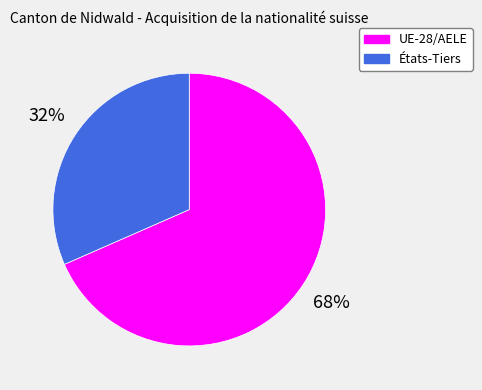

Between UE-28/AELE and États-Tiers, which is larger?

UE-28/AELE